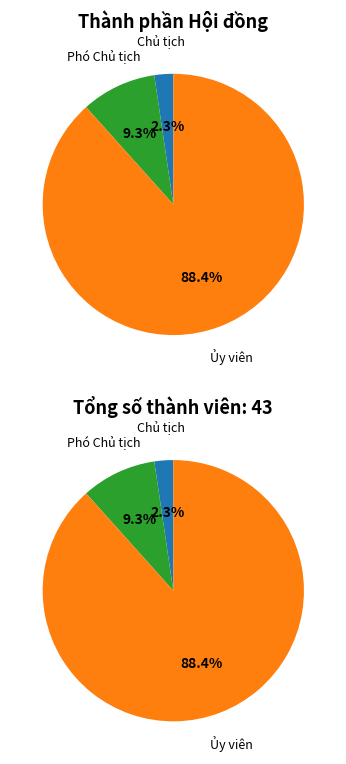

Between Ủy viên and Phó Chủ tịch, which is larger?

Ủy viên